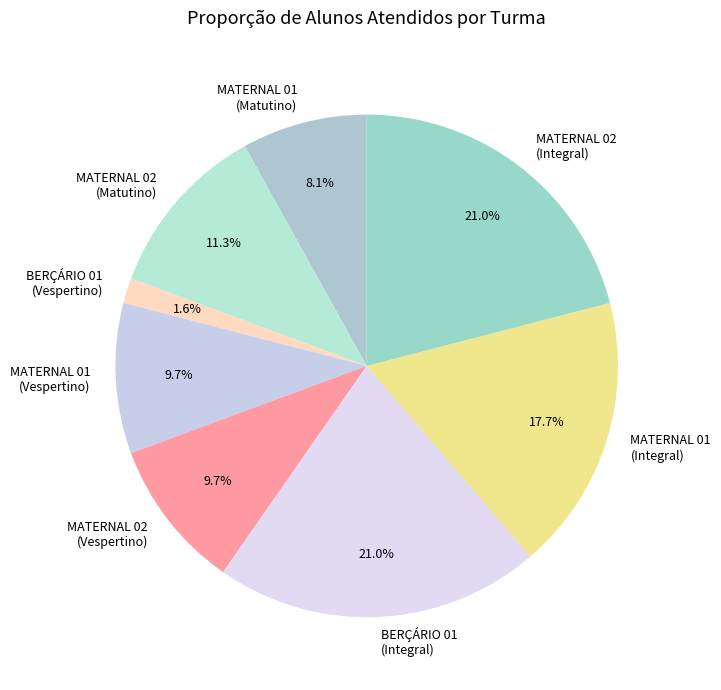

Which category has the smallest portion of the pie?

BERÇÁRIO 01 (Vespertino)